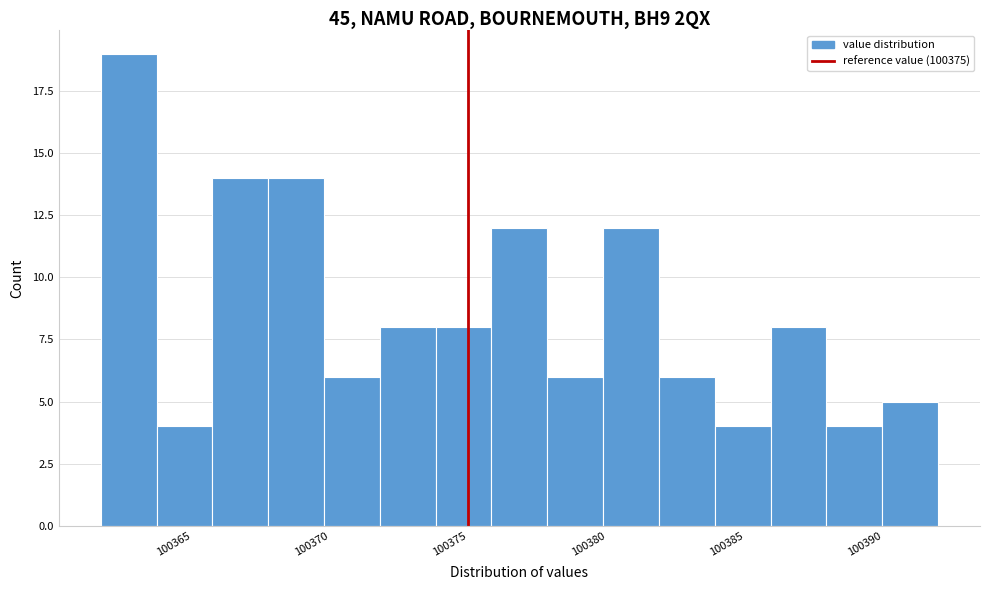

How tall is the bar that spans 100390.0 to 100392.0 on the x-axis? Neither the bar edges nor the heights are printed on the chart, so give them approximately, as read against the axes.

5